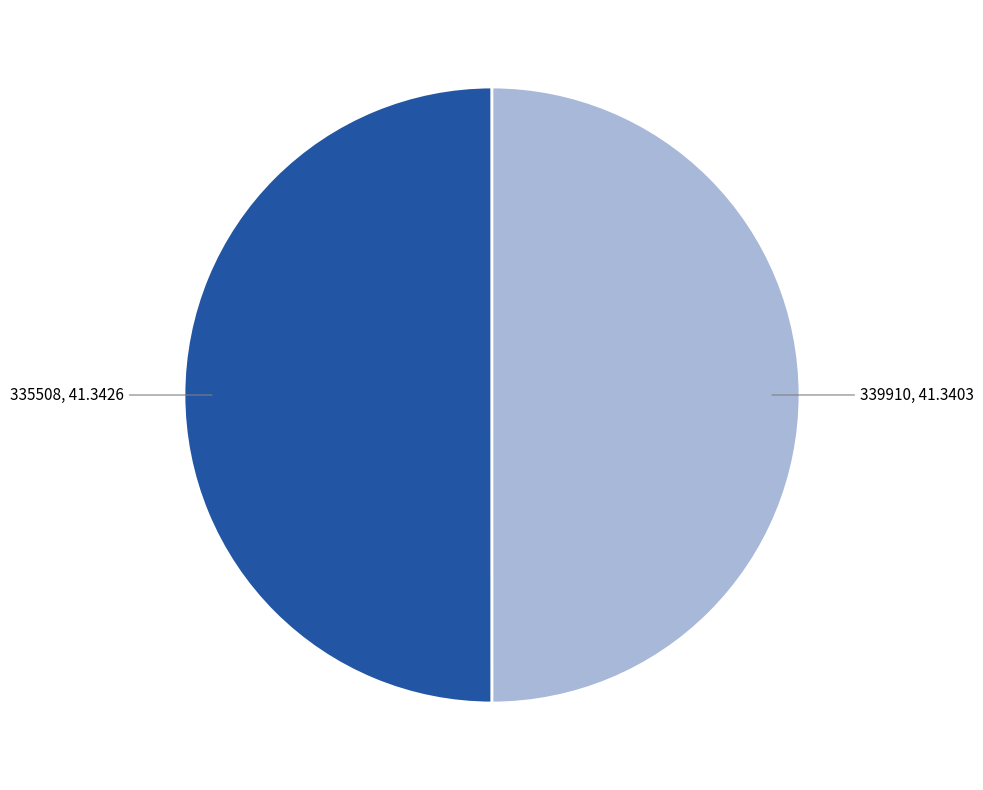

What is the ratio of the value at 339910 to the value at 335508?

1.0